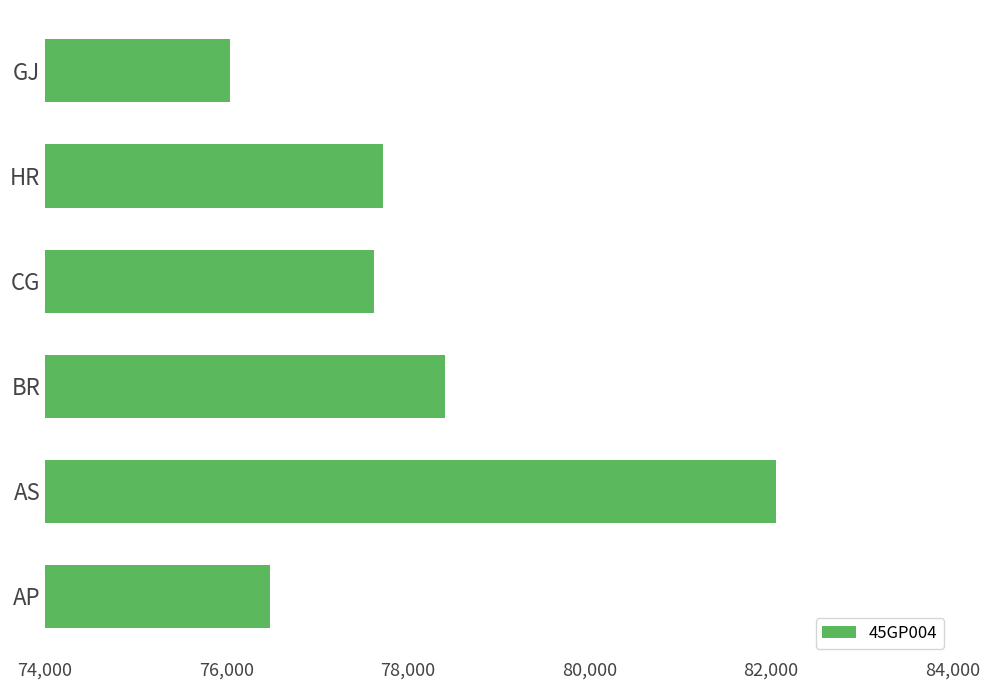

What is the maximum value shown in the chart?

82050.0